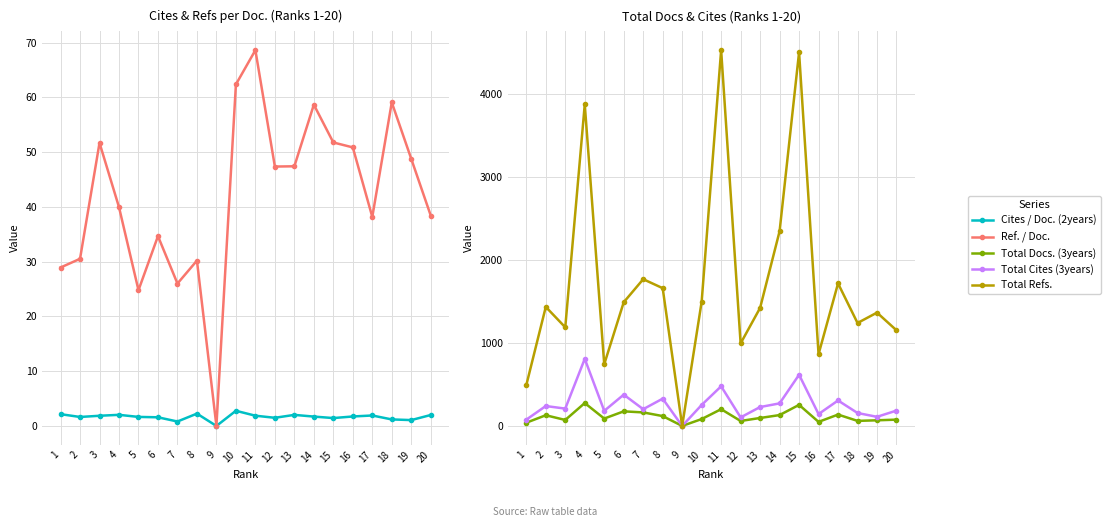

At how many categories does at least one series exceed 2094?

4